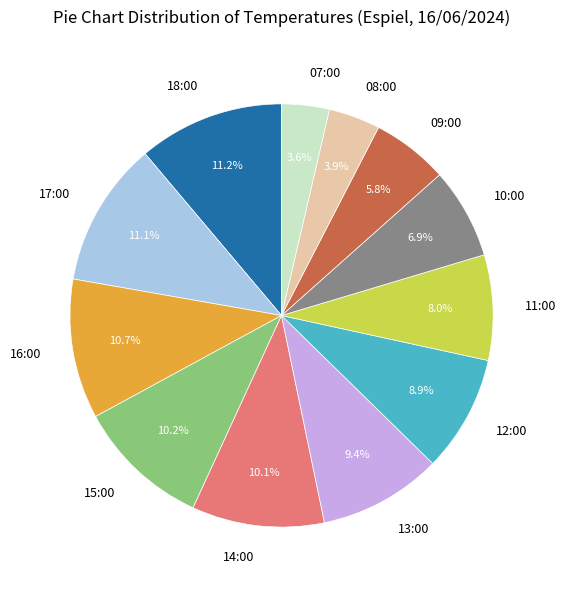

To the nearest percent, what portion does 09:00 represent?

6%